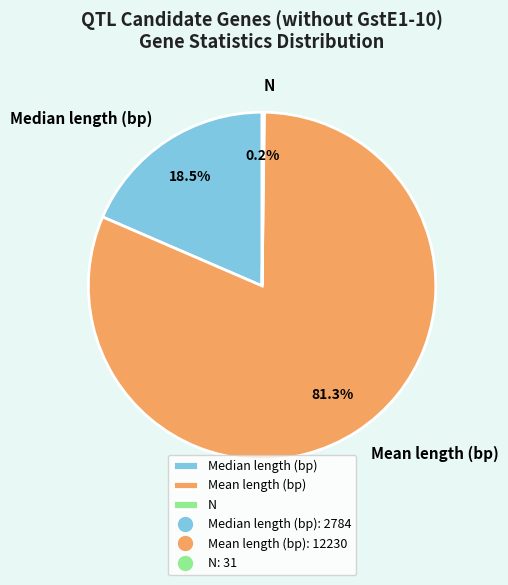

Combined, what portion of the pie is Median length (bp) and Mean length (bp)?

99.8%